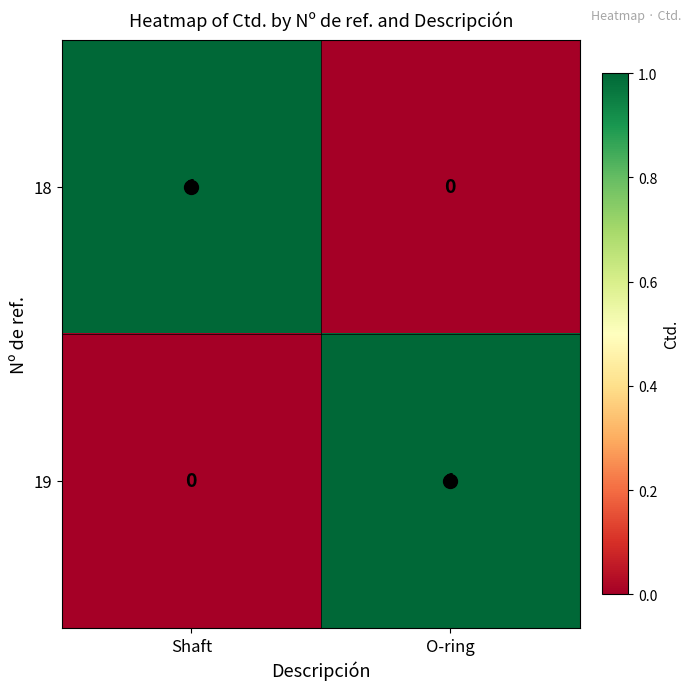

What is the total value across all series at O-ring?

1